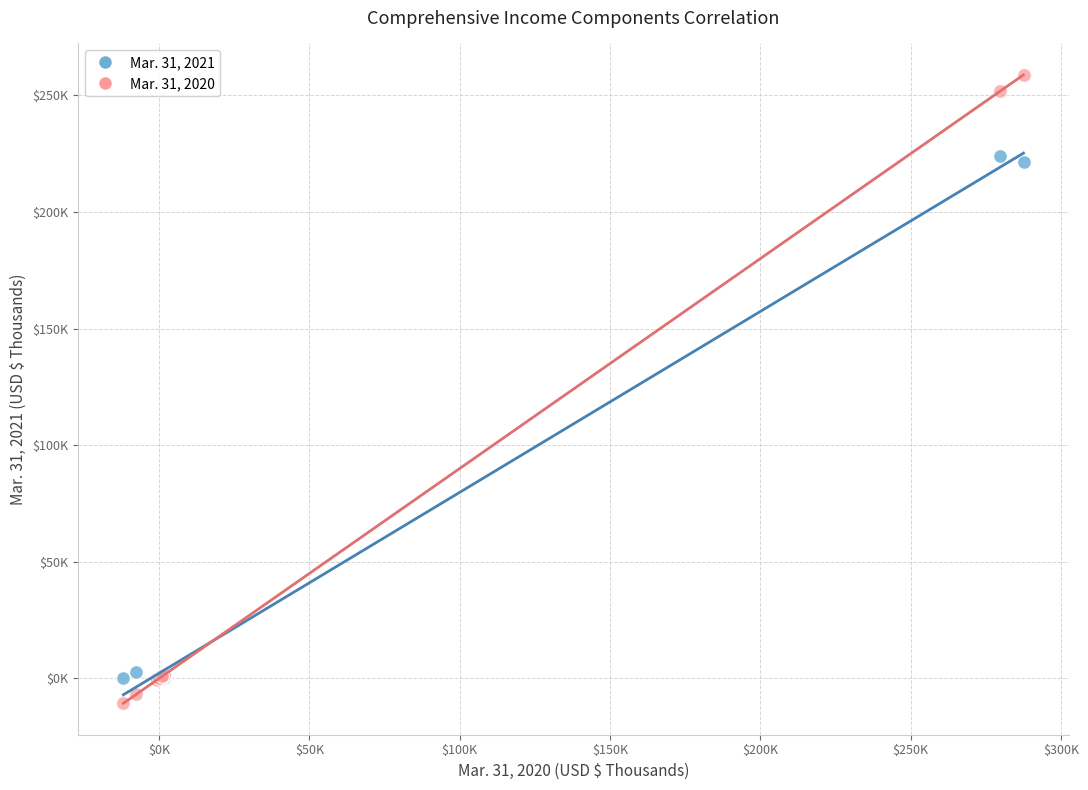

What are all the series names shown in the legend?

Mar. 31, 2021, Mar. 31, 2020